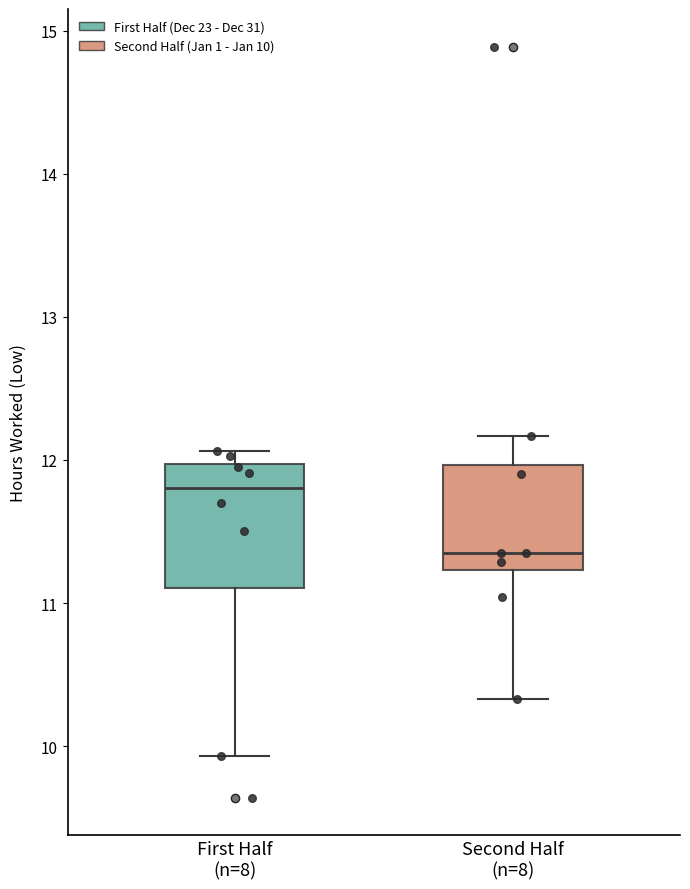

Reading left to right, transcribe this box plot: for each box, give where its median line is, the range the box spans, and where its two whiskers end, as read against the y-axis. The values are not printed on the chart, so give them approximately, as read against the axis.

First Half (n=8): median 11.8, box 11.1 to 12.0, whiskers 9.9 to 12.1
Second Half (n=8): median 11.4, box 11.2 to 12.0, whiskers 10.3 to 12.2